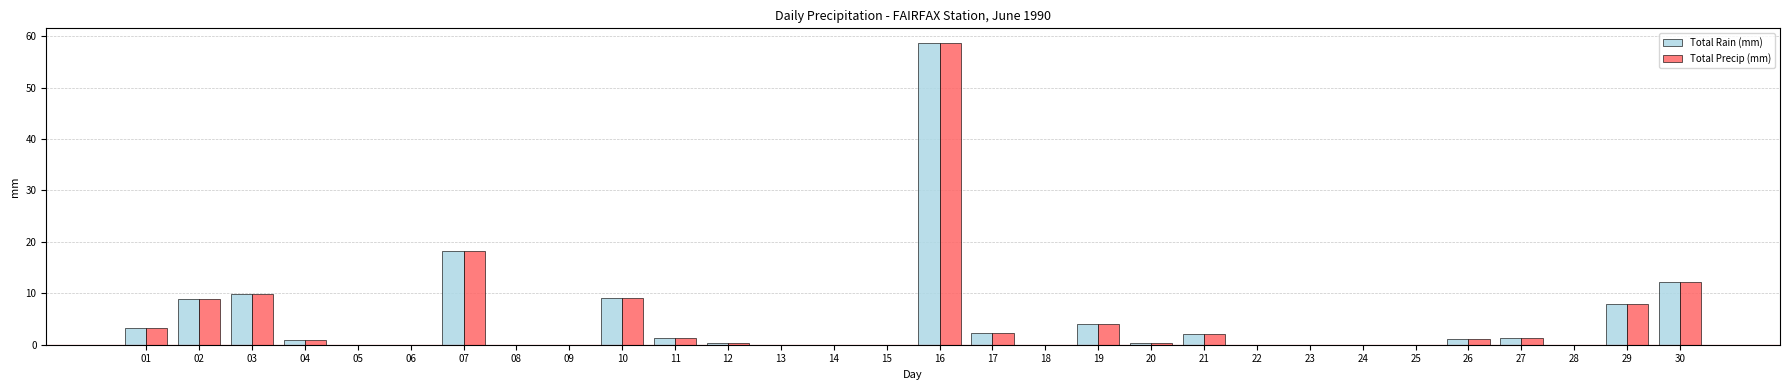

What is the total value across all series at 27?

2.8